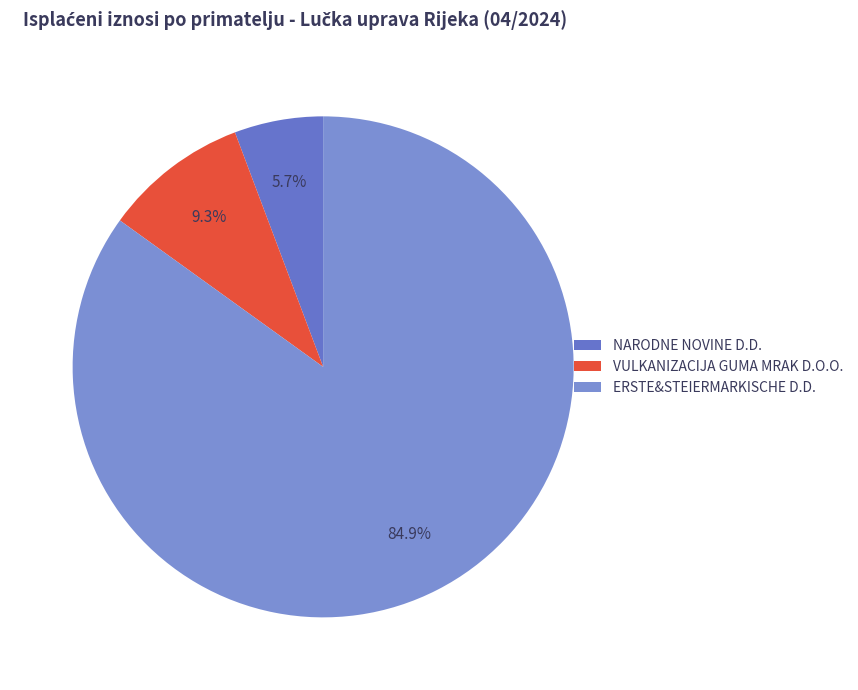

To the nearest percent, what is the difference between the largest and smallest slice percentages?

79%